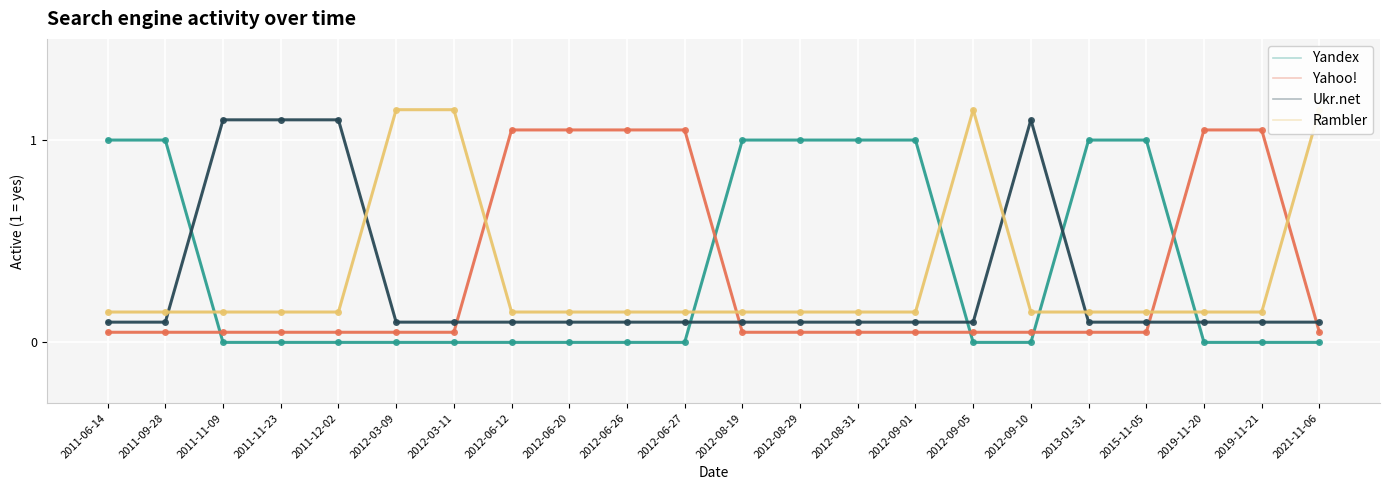

Read the Yahoo! value at 2012-08-19.

0.1